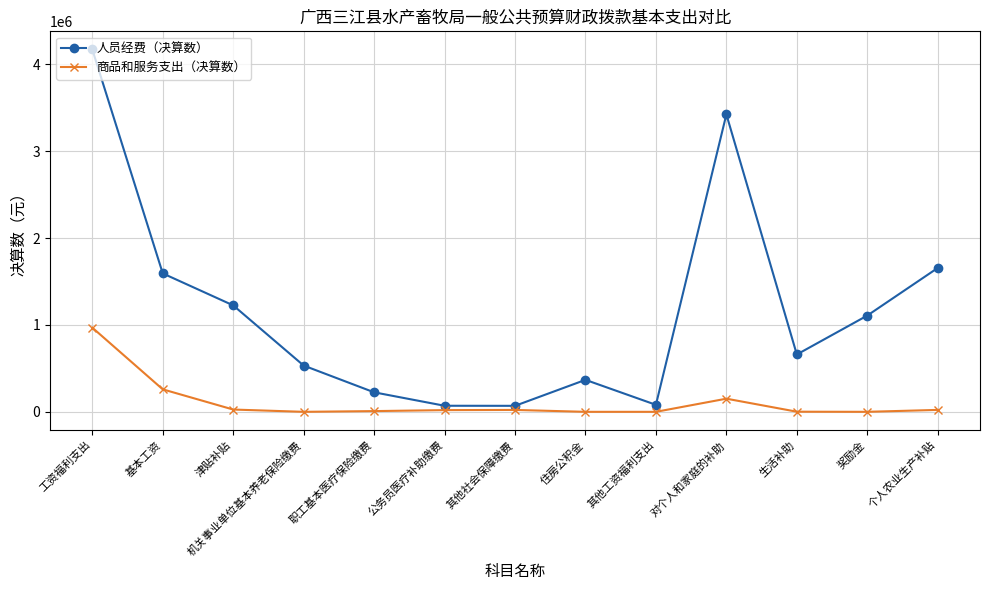

Is the value of 人员经费（决算数） at 工资福利支出 greater than the value of 商品和服务支出（决算数） at 对个人和家庭的补助?

Yes